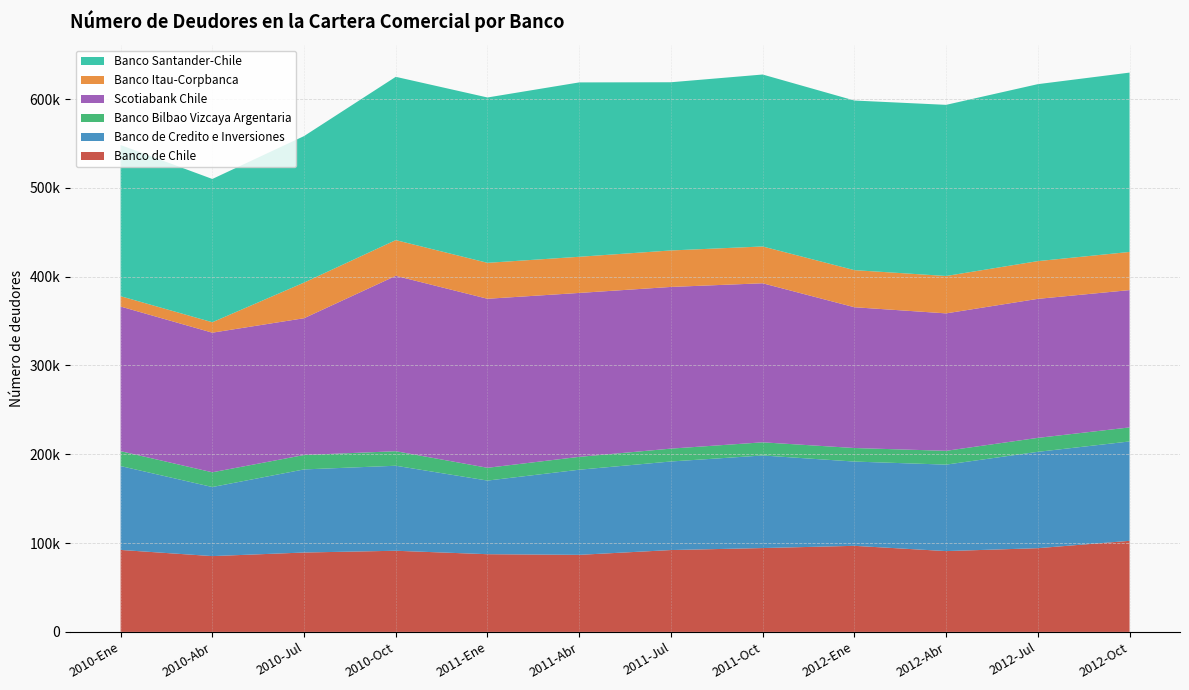

Reading right to left, list all the values displayed in this chart.

Banco de Chile: 2012-Oct=102540	2012-Jul=94263	2012-Abr=90978	2012-Ene=96904	2011-Oct=94399	2011-Jul=92150	2011-Abr=86760	2011-Ene=87480	2010-Oct=91360	2010-Jul=89372	2010-Abr=85337	2010-Ene=92277
Banco de Credito e Inversiones: 2012-Oct=111881	2012-Jul=108477	2012-Abr=97361	2012-Ene=94879	2011-Oct=104229	2011-Jul=99725	2011-Abr=95839	2011-Ene=82906	2010-Oct=95716	2010-Jul=93568	2010-Abr=77773	2010-Ene=94447
Banco Bilbao Vizcaya Argentaria: 2012-Oct=15799	2012-Jul=15711	2012-Abr=15543	2012-Ene=15251	2011-Oct=14824	2011-Jul=14485	2011-Abr=14480	2011-Ene=14390	2010-Oct=16360	2010-Jul=16212	2010-Abr=16597	2010-Ene=16789
Scotiabank Chile: 2012-Oct=154607	2012-Jul=156528	2012-Abr=154751	2012-Ene=158510	2011-Oct=179075	2011-Jul=182044	2011-Abr=184565	2011-Ene=190305	2010-Oct=197461	2010-Jul=154030	2010-Abr=157190	2010-Ene=162818
Banco Itau-Corpbanca: 2012-Oct=42963	2012-Jul=42496	2012-Abr=42098	2012-Ene=41771	2011-Oct=41436	2011-Jul=41076	2011-Abr=40716	2011-Ene=40464	2010-Oct=40229	2010-Jul=40121	2010-Abr=11762	2010-Ene=11642
Banco Santander-Chile: 2012-Oct=201937	2012-Jul=199245	2012-Abr=192691	2012-Ene=190964	2011-Oct=193608	2011-Jul=189384	2011-Abr=196327	2011-Ene=186169	2010-Oct=183843	2010-Jul=164942	2010-Abr=161301	2010-Ene=170178